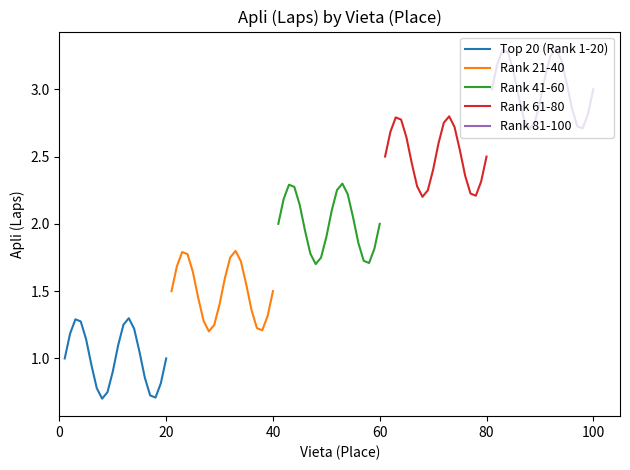

Is the value of Rank 21-40 at 15 greater than the value of Top 20 (Rank 1-20) at 14?

Yes